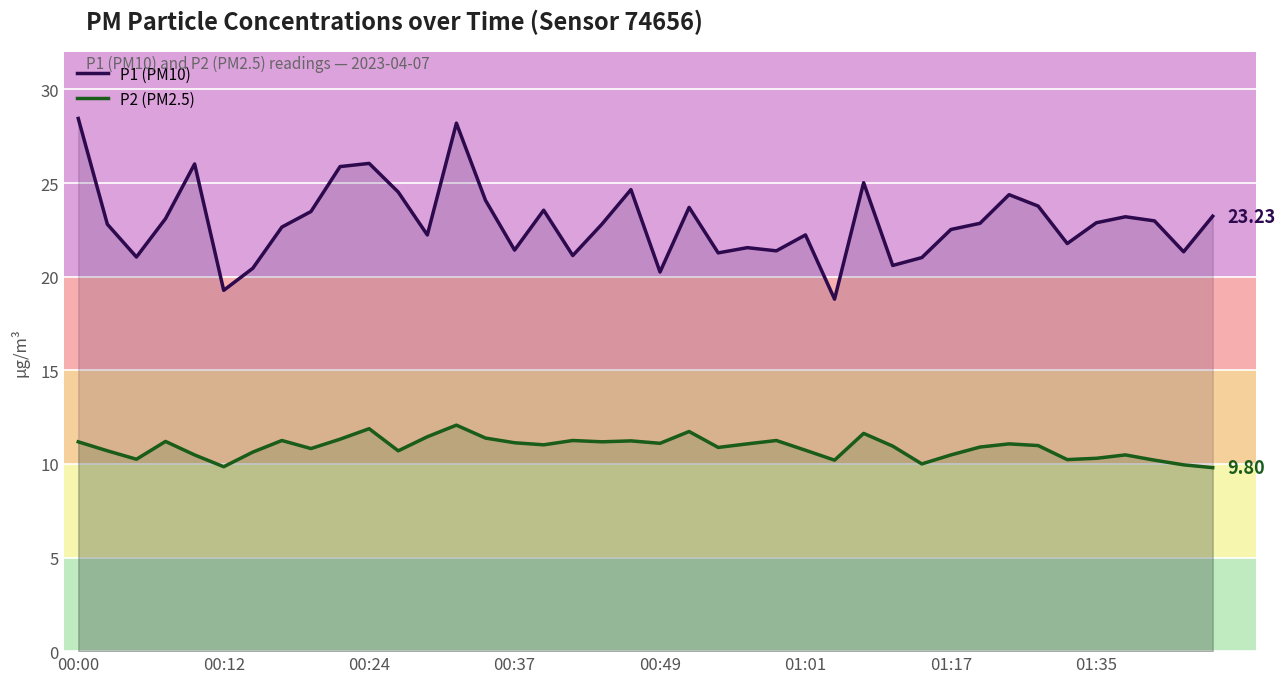

Reading left to right, list all the values displayed in this chart.

P1 (PM10): 28.4	22.8	21.1	23.1	26.0	19.3	20.4	22.6	23.5	25.9	26.1	24.5	22.2	28.2	24.1	21.4	23.6	21.1	22.8	24.6	20.2	23.7	21.3	21.6	21.4	22.2	18.8	25.0	20.6	21.0	22.5	22.9	24.4	23.8	21.8	22.9	23.2	23.0	21.3	23.2
P2 (PM2.5): 11.2	10.7	10.2	11.2	10.5	9.8	10.6	11.2	10.8	11.3	11.9	10.7	11.4	12.1	11.4	11.1	11.0	11.2	11.2	11.2	11.1	11.7	10.9	11.1	11.2	10.7	10.2	11.6	10.9	10.0	10.5	10.9	11.1	11.0	10.2	10.3	10.5	10.2	9.9	9.8